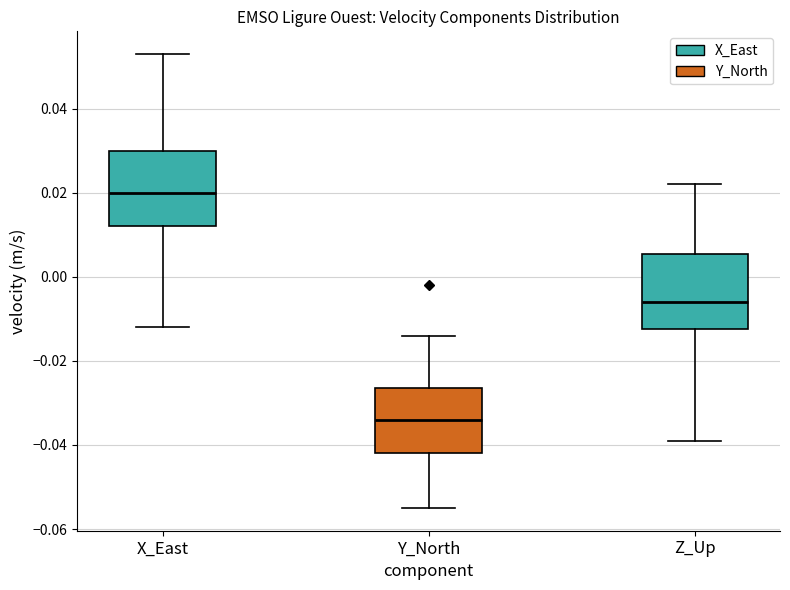

Which box has the lowest median line?

Y_North